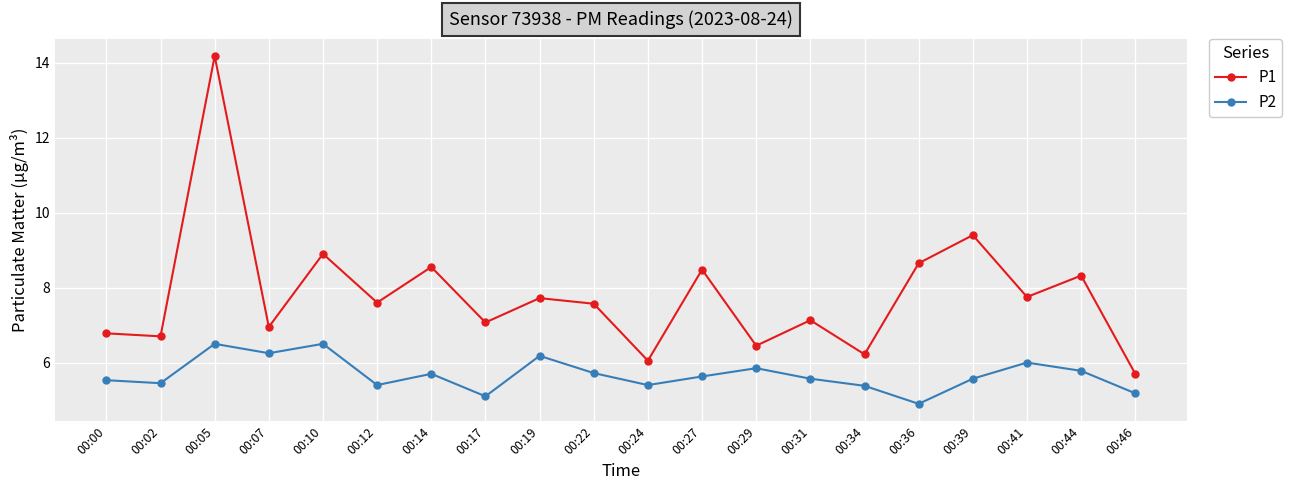

The P1 series shows 7.1 at 00:31. True or false?

True